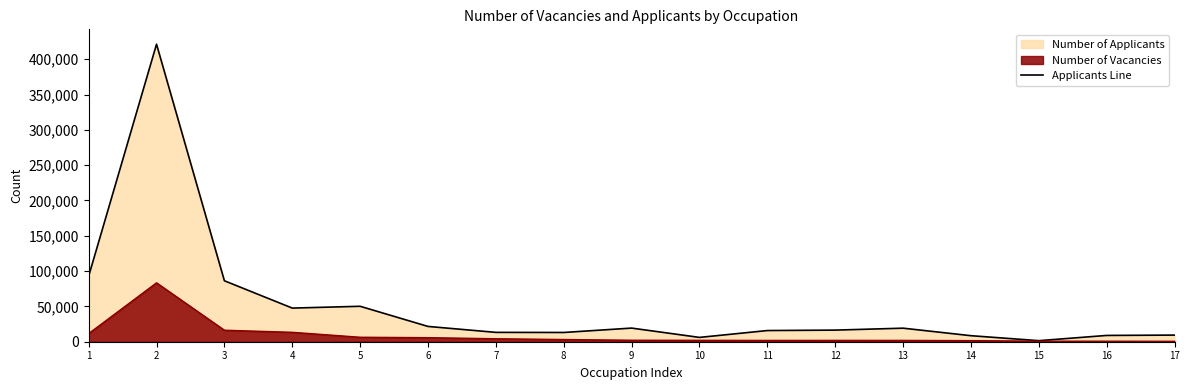

Reading left to right, transcribe all the data shown in this chart.

1=92812.5	2=421242.0	3=86298.9	4=47617.8	5=50169.9	6=21645.8	7=13242.1	8=13095.2	9=19300.8	10=6109.3	11=15823.5	12=16439.4	13=19177.5	14=8531.5	15=1489.7	16=8903.4	17=9378.7